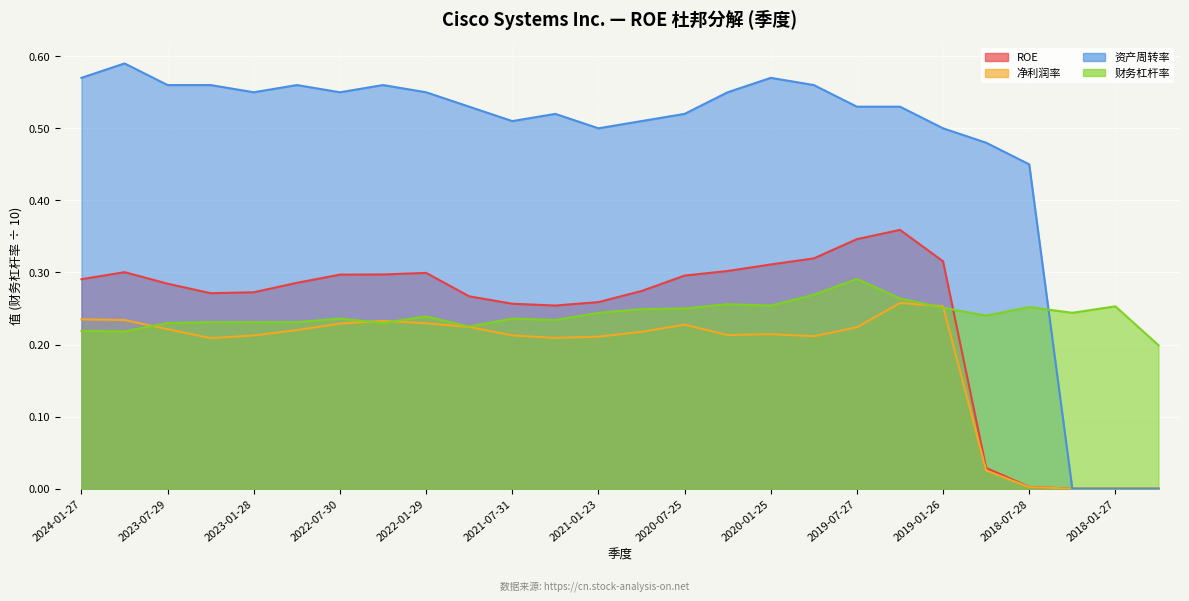

How many data points in ROE are above 0?

23